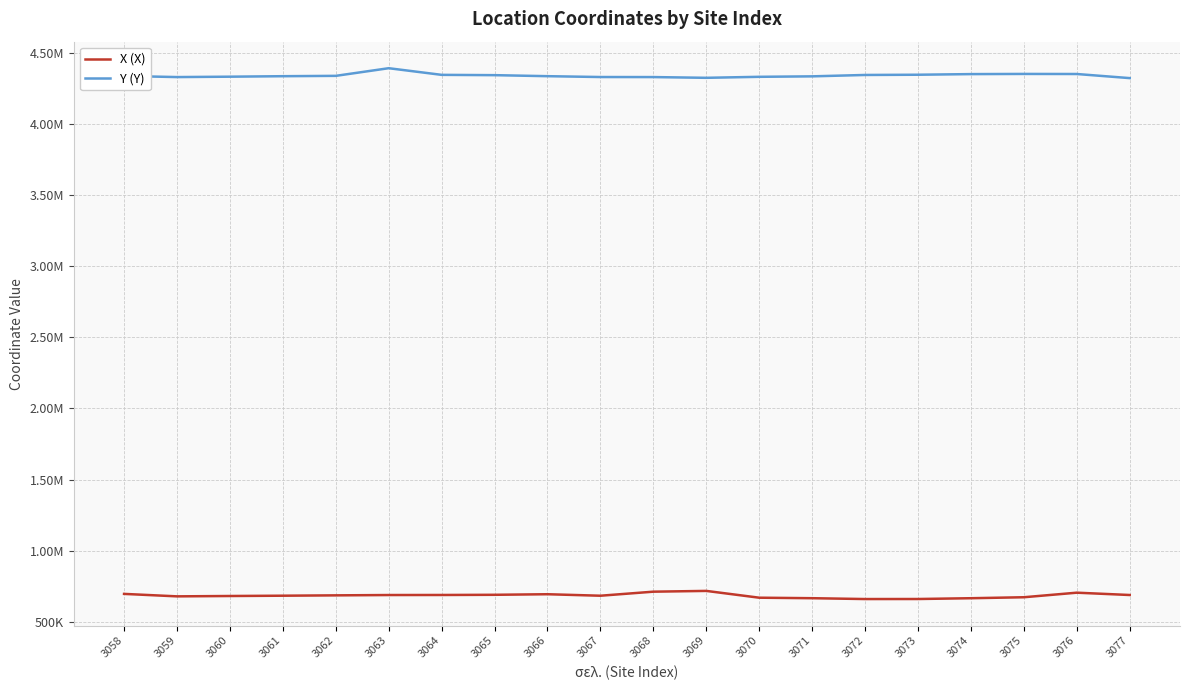

True or false: X (Χ) has a value of 1238380 at 3077.

False